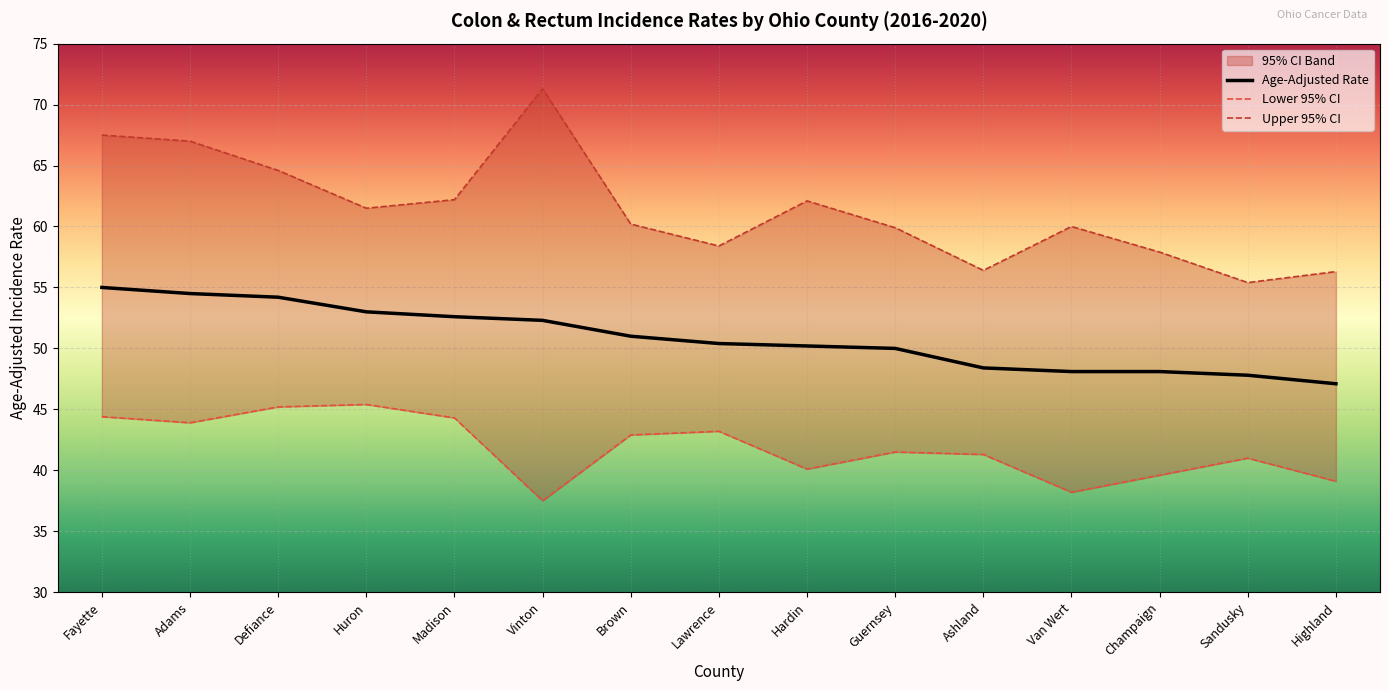

At which category does the chart reach its peak across all series?

Vinton